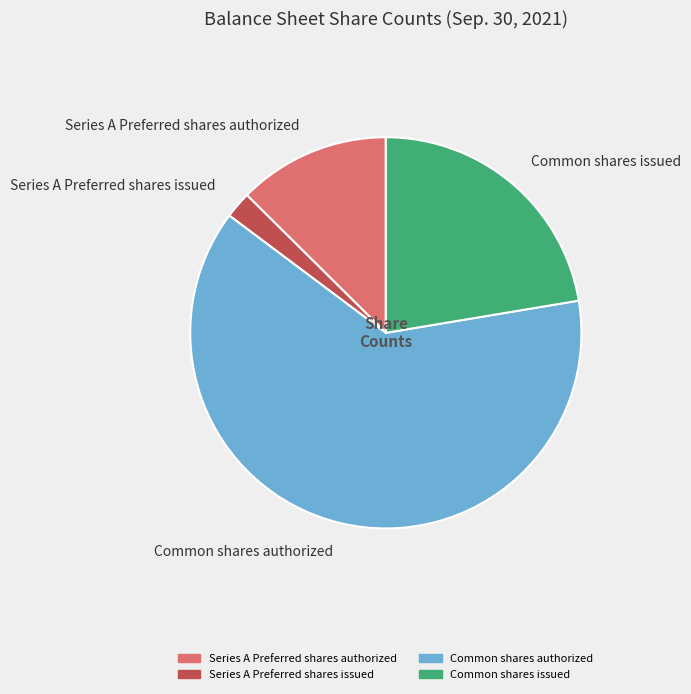

Which category has the smallest portion of the pie?

Series A Preferred shares issued